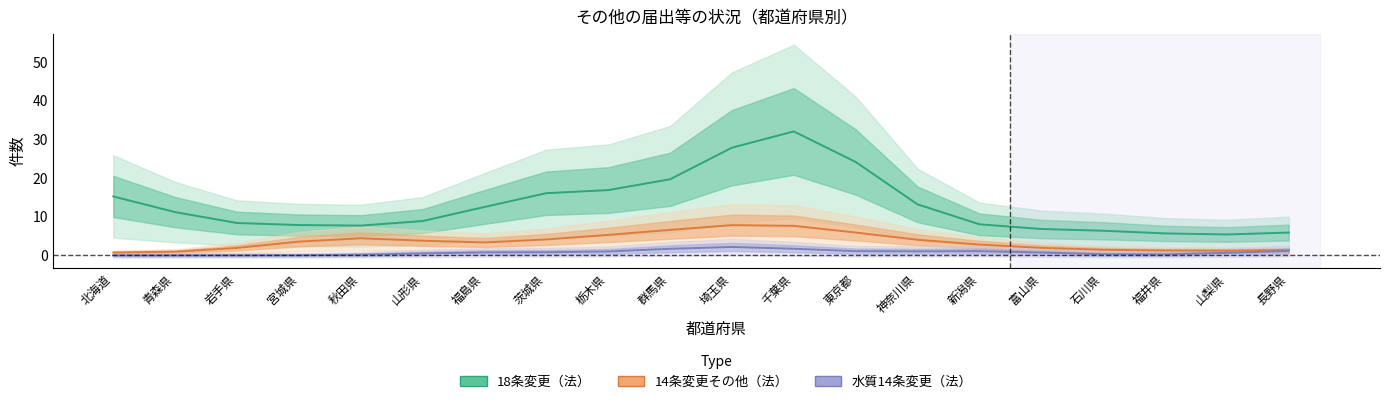

At which category does 14条変更その他（法） reach its first local valley?

福島県